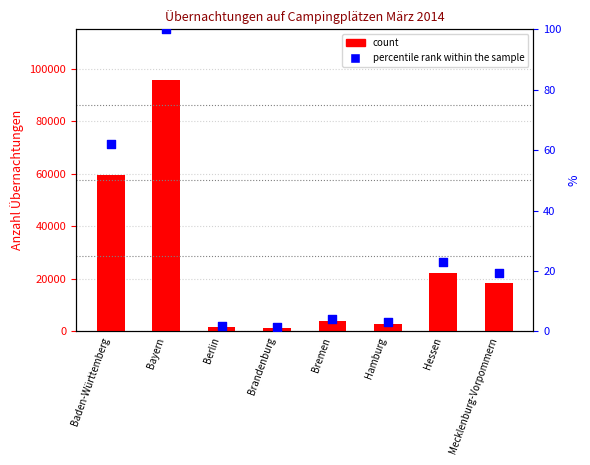

Which series has the largest total across all categories?

count